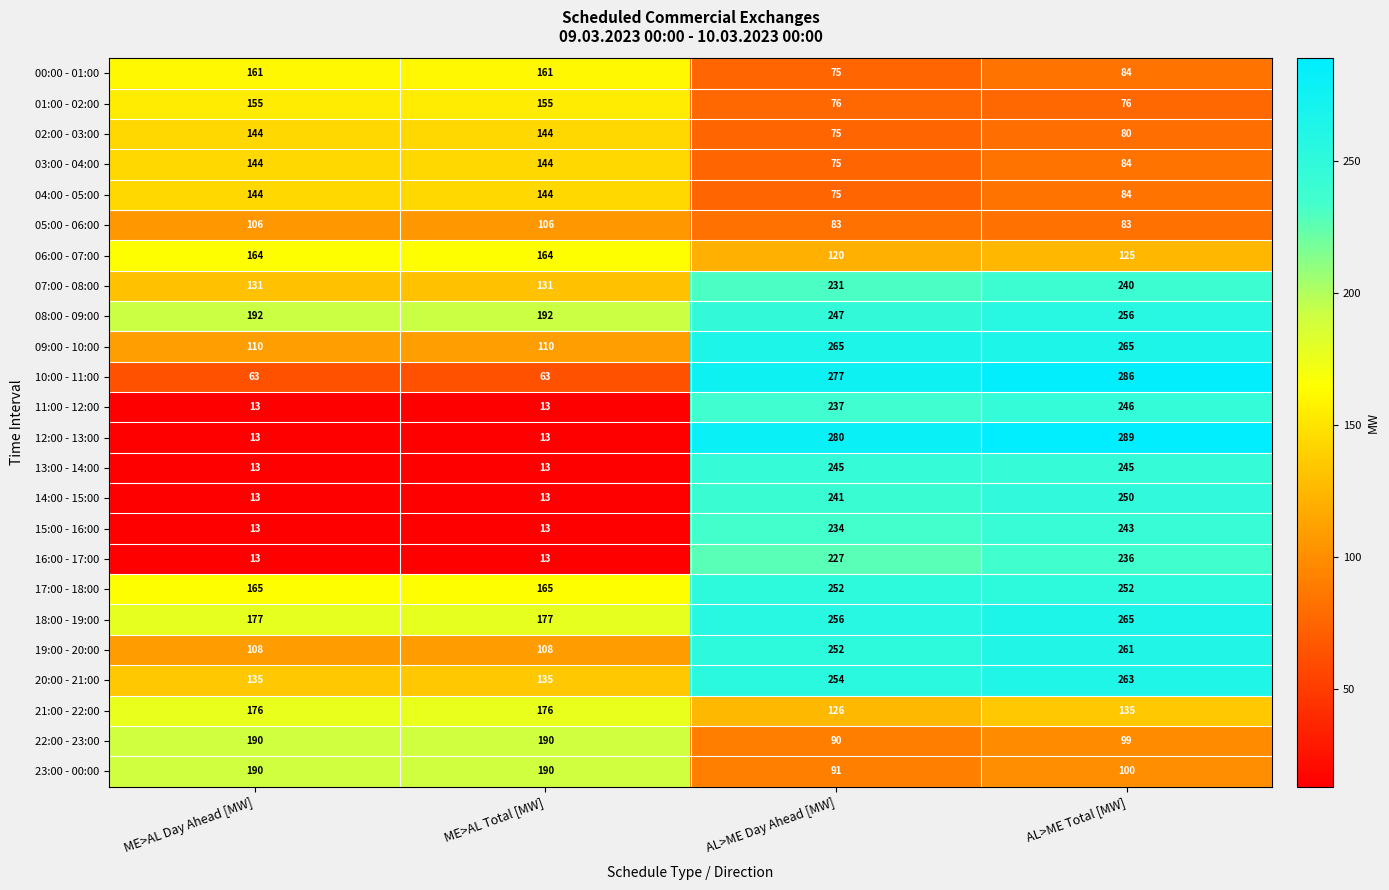

What is the highest value of the 19:00 - 20:00 series?

261